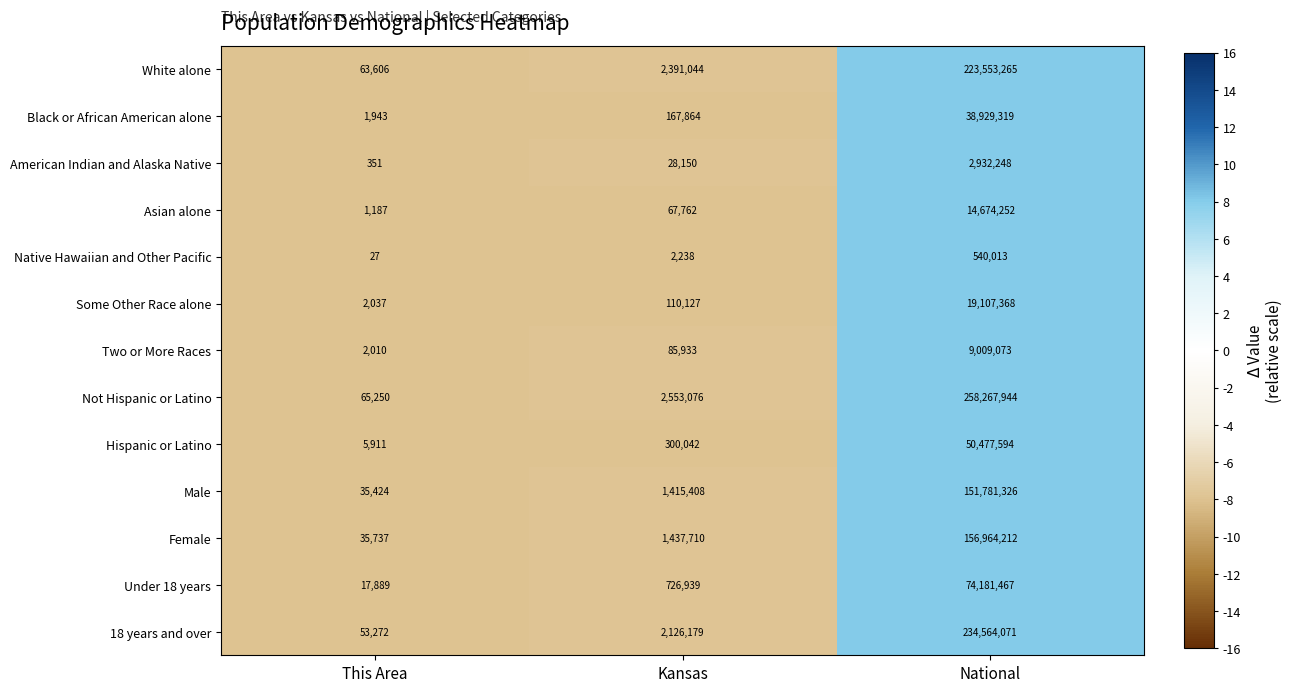

Which series has the largest total across all categories?

Not Hispanic or Latino